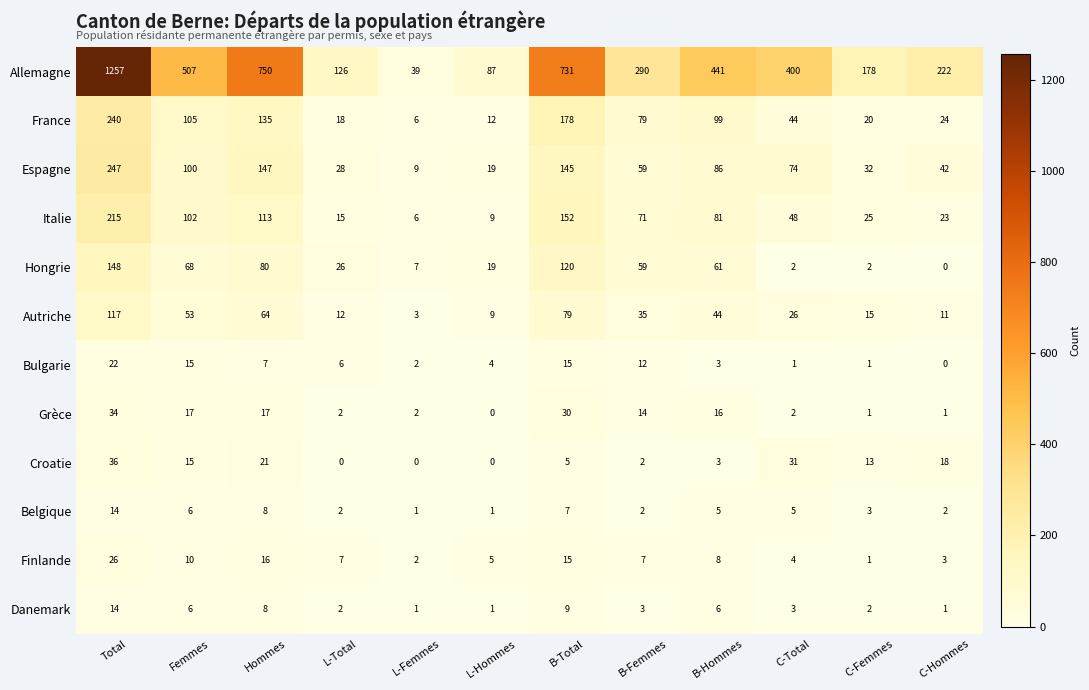

What is the average value of the Hongrie series?

49